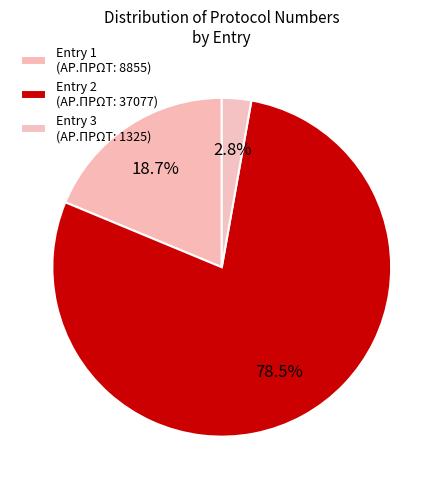

Rank the categories by value from lowest to highest.

3, 1, 2